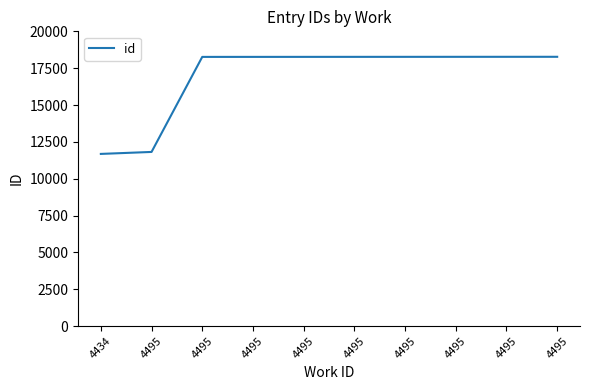

True or false: the data has more than 2 interior local peaks.

False